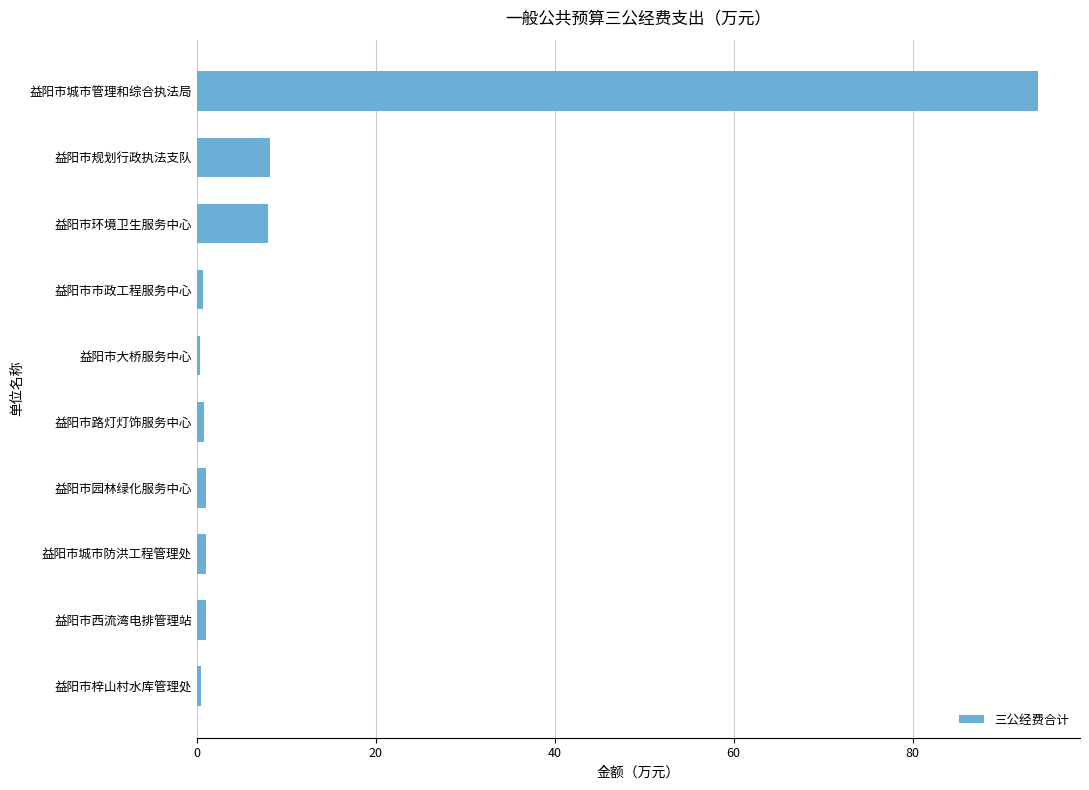

How many data points does each series have?

10